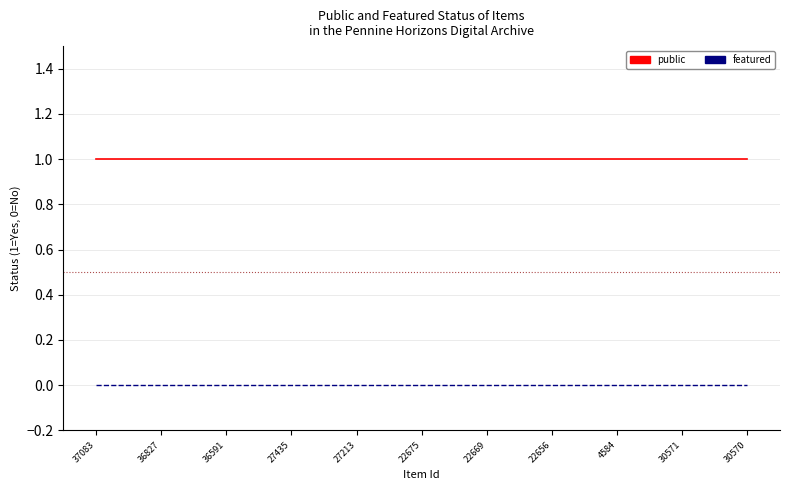

At 36827, list the series in order from smallest to largest.

featured, public